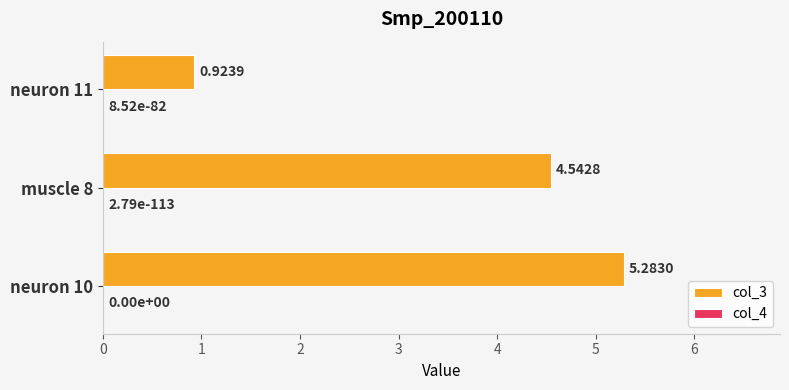

Between neuron 10 and neuron 11, which series saw the biggest shift?

col_3